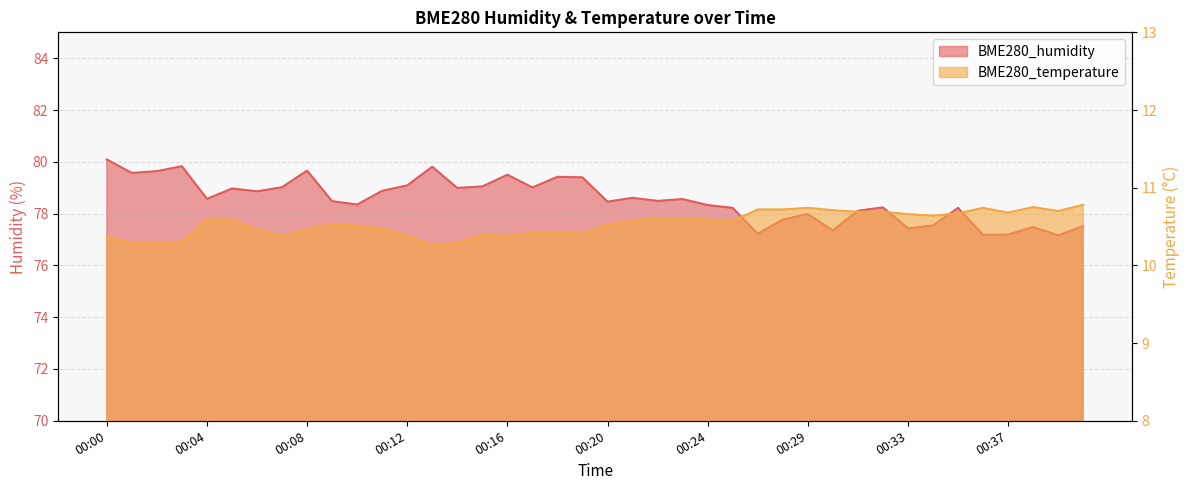

Which has a higher value, 00:05 or 00:15?

00:15